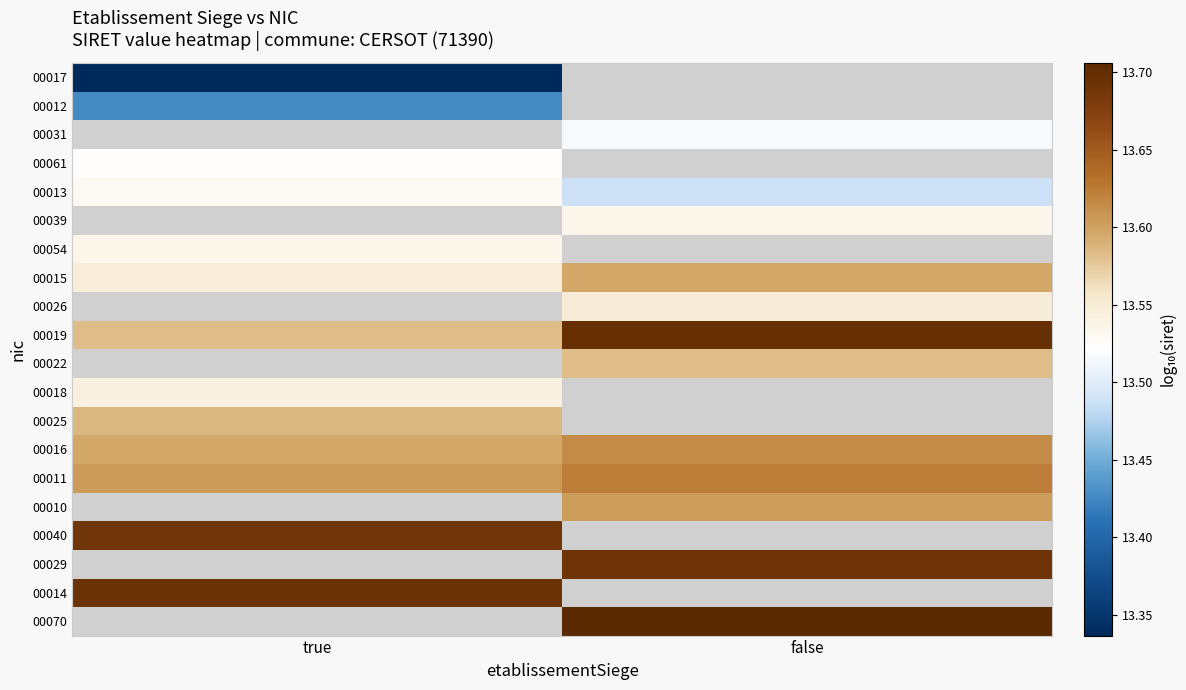

True or false: 00054 has a value of 6.2 at true.

False